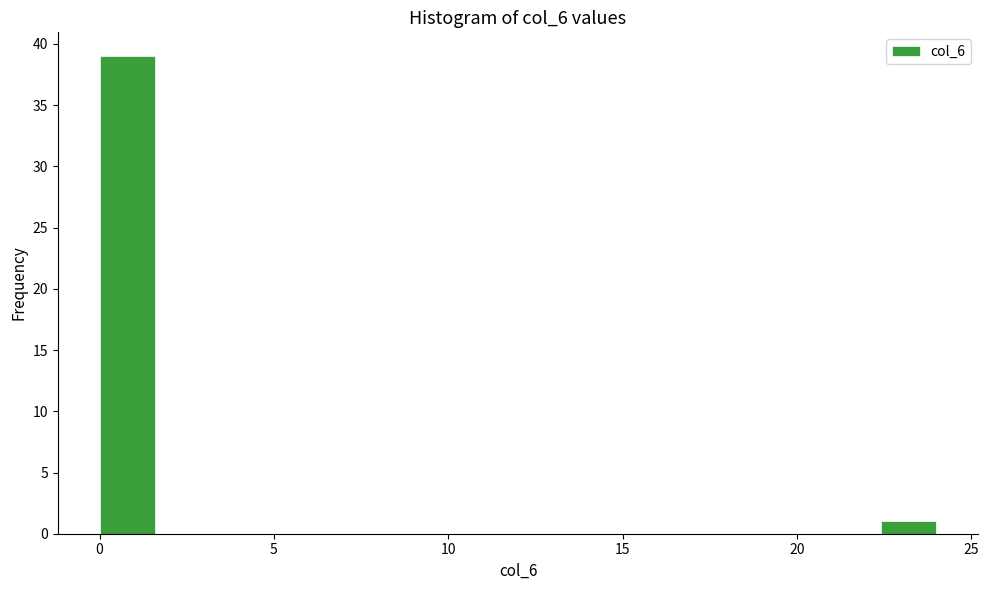

Read against the x-axis, roughly where is the centre of the tallest bar?

1.0